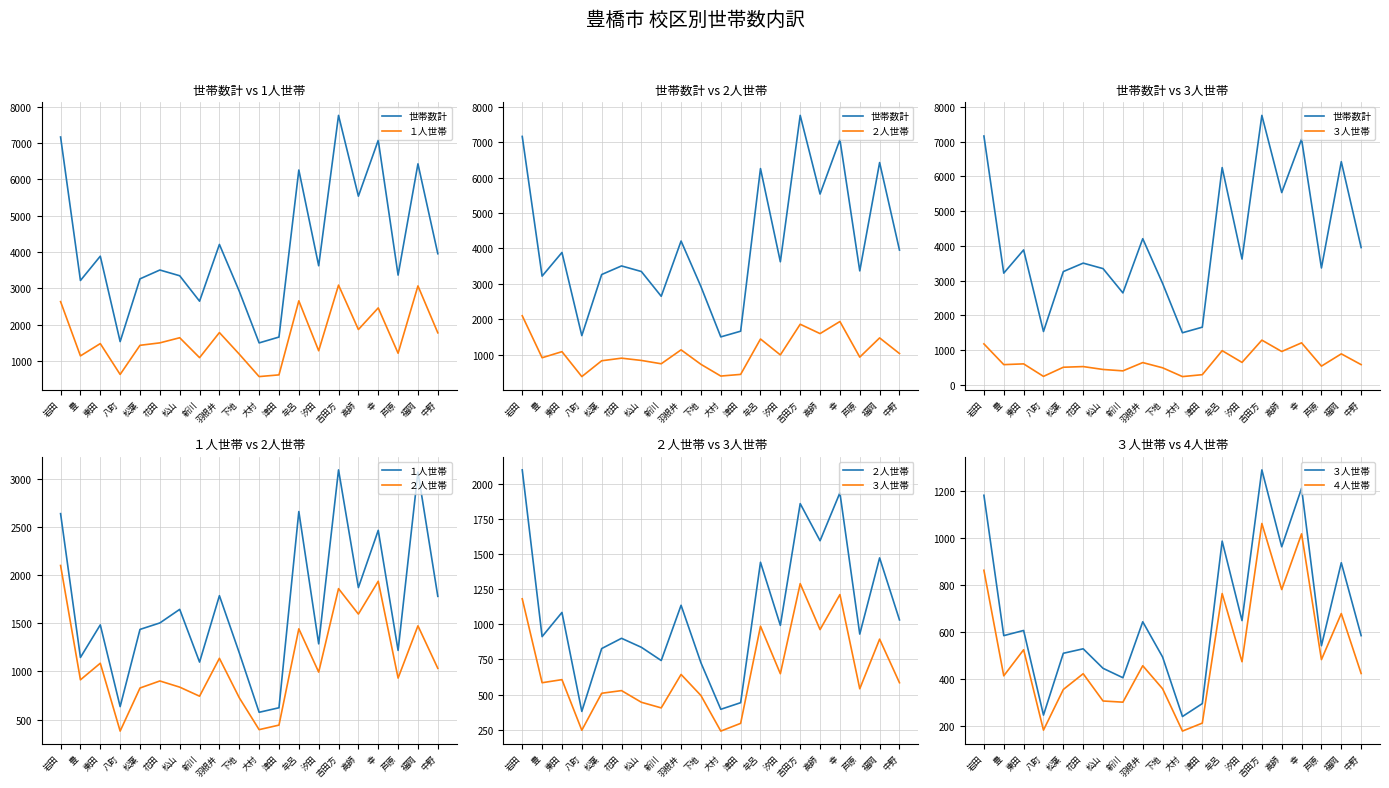

How many lines are shown in the chart?

5